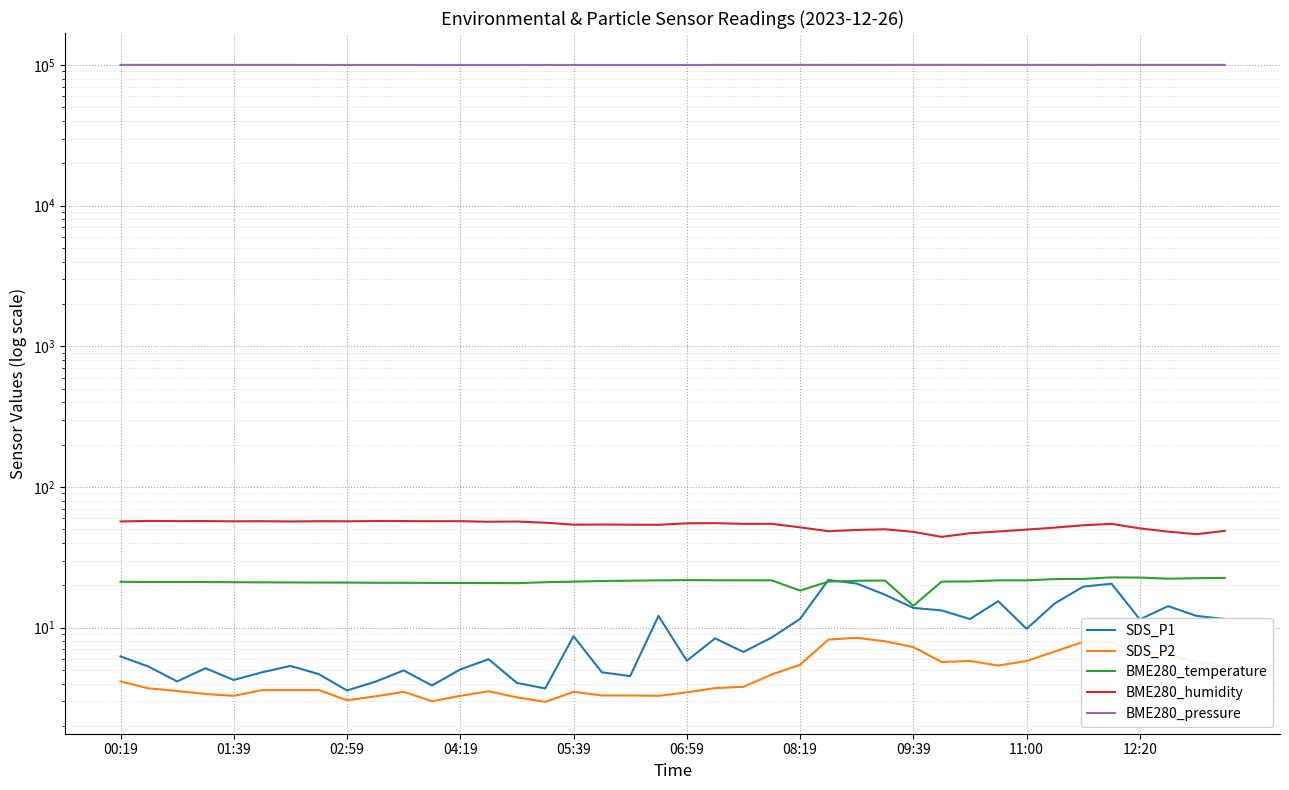

Which series has the widest spread of values?

BME280_pressure